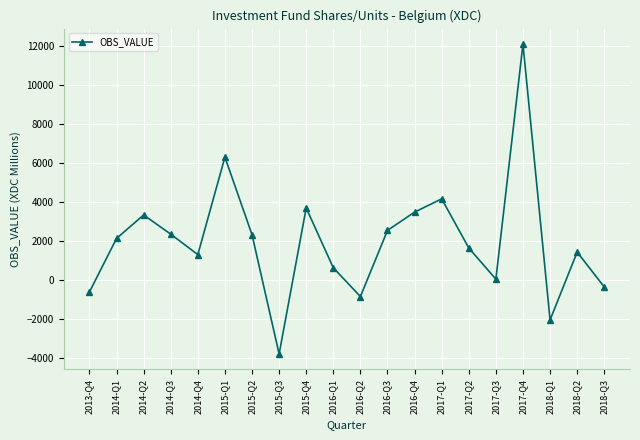

What is the sum of all values?

39798.8